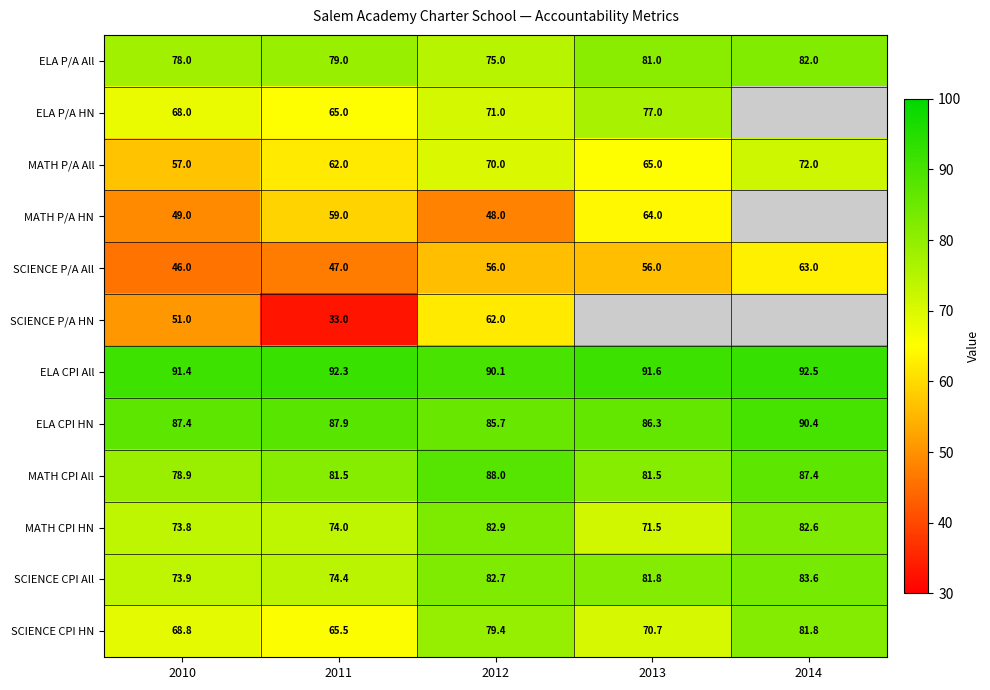

At which label does SCIENCE CPI All reach its peak?

2014